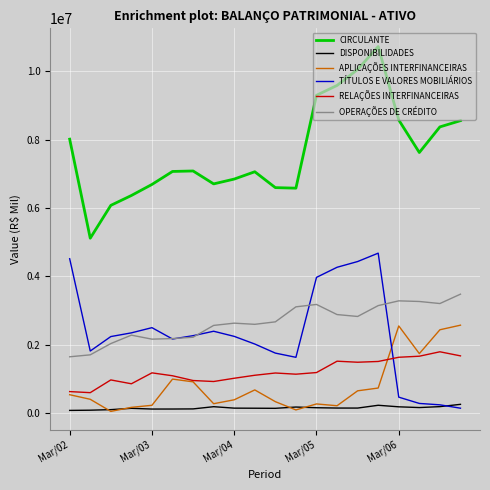

Which series has the largest total across all categories?

CIRCULANTE